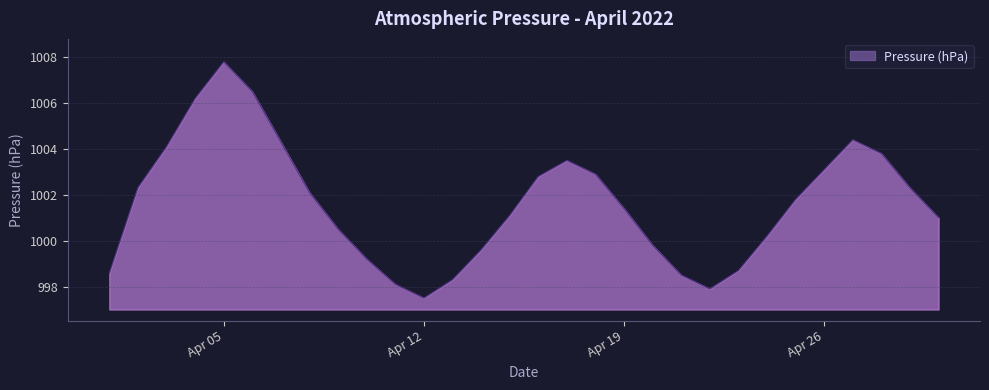

What is the sum of all values?

30048.3